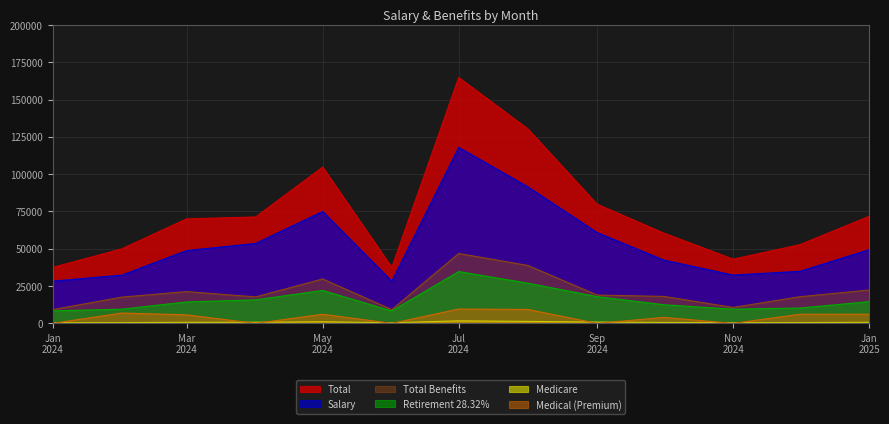

At which category does Medical (Premium) reach its first local peak?

2024-02